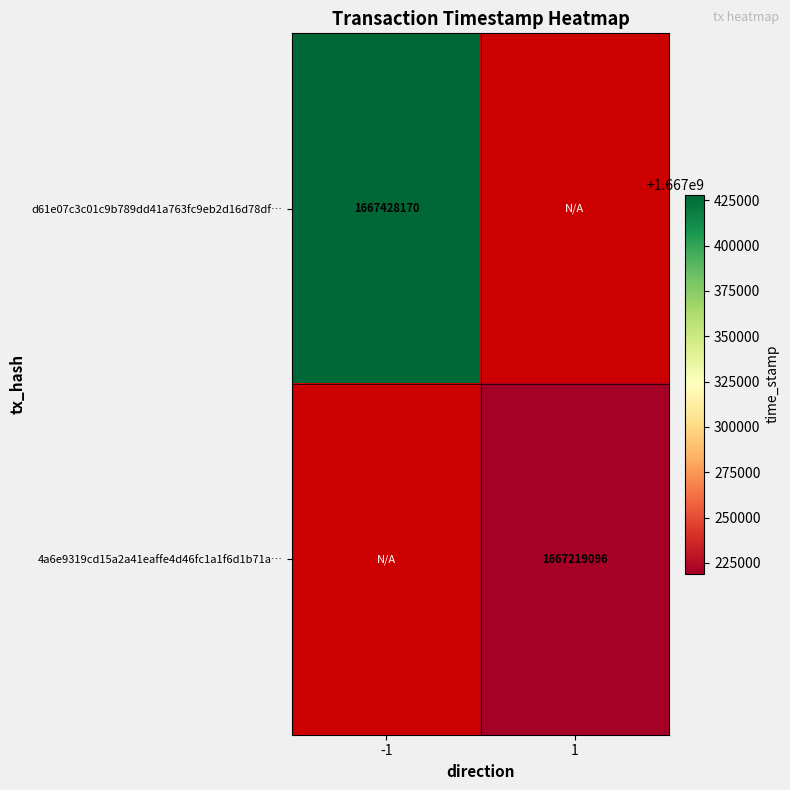

Is the value of 4a6e9319cd15a2a41eaffe4d46fc1a1f6d1b71a… at 1 greater than the value of d61e07c3c01c9b789dd41a763fc9eb2d16d78df… at -1?

No